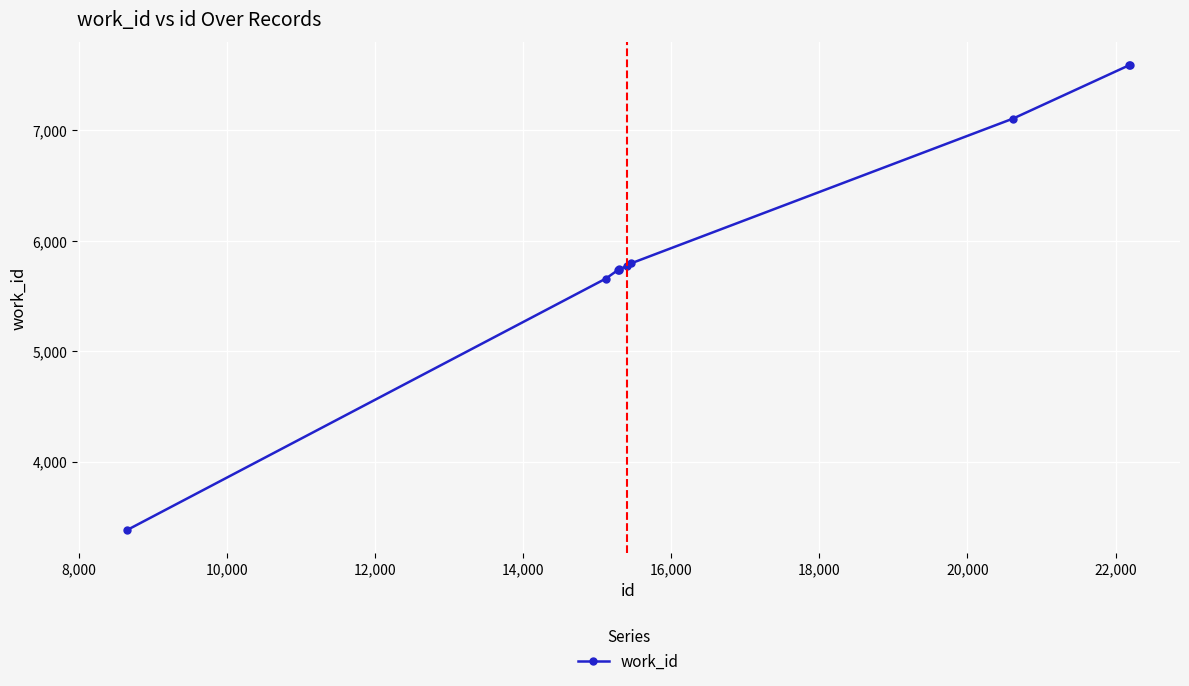

What is the smallest value displayed?

3380